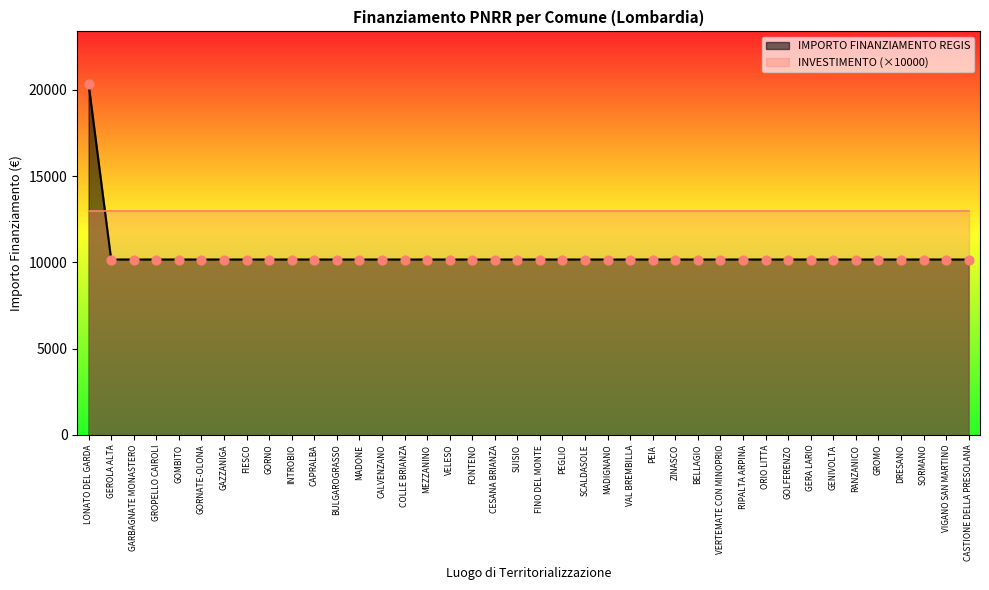

What is the ratio of the value at GARBAGNATE MONASTERO to the value at GROPELLO CAIROLI?

1.0